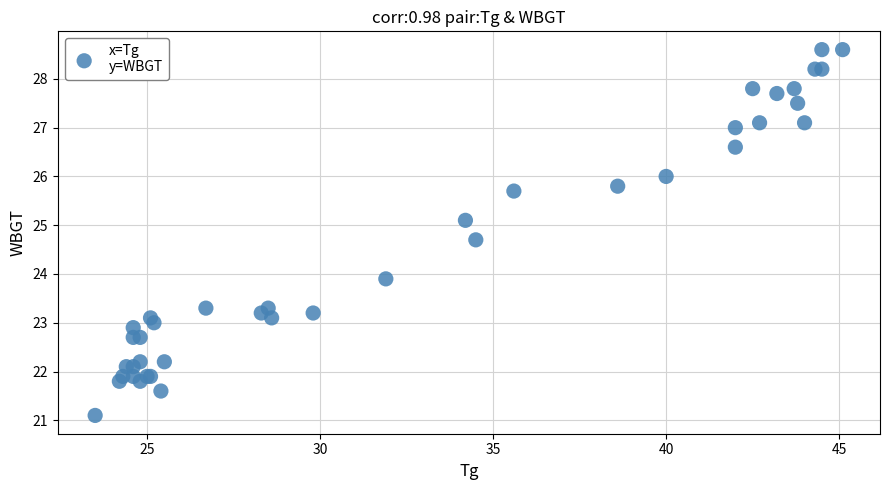

What Y value in the scatter plot is closest to 24?

23.9